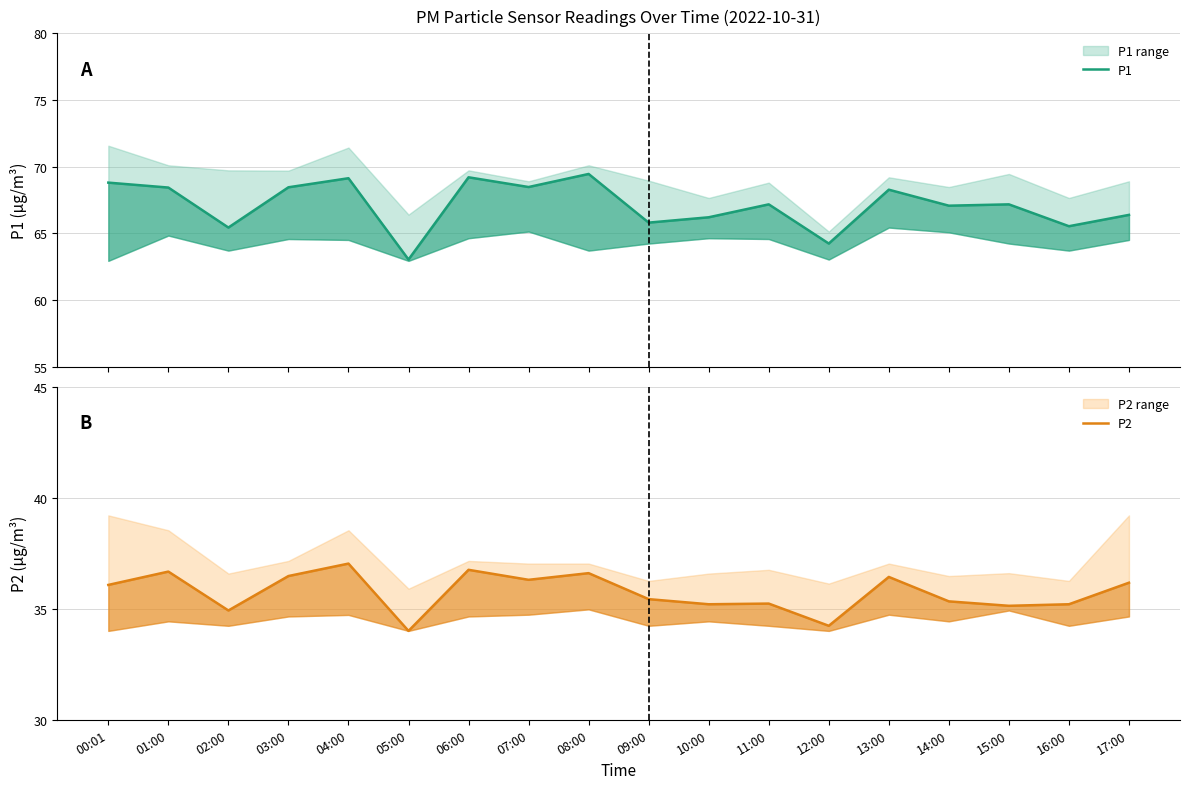

Where does the P1 series first go above 67?

00:01